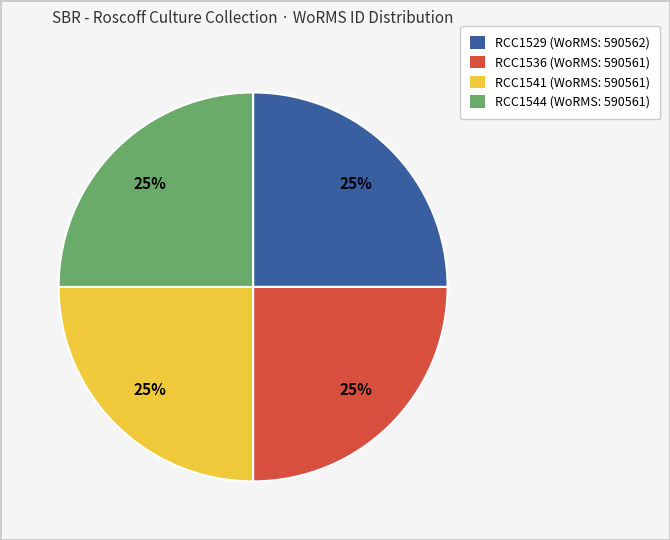

Does RCC1536 account for over 50% of the chart?

No